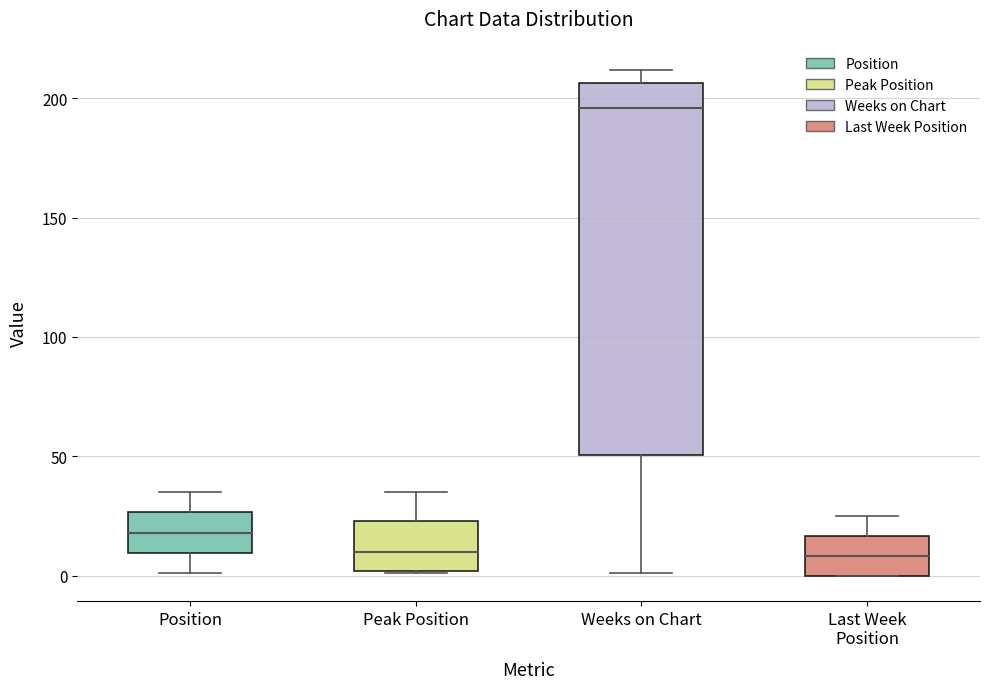

Which box is the tallest, from its lower edge to its upper edge?

Weeks on Chart